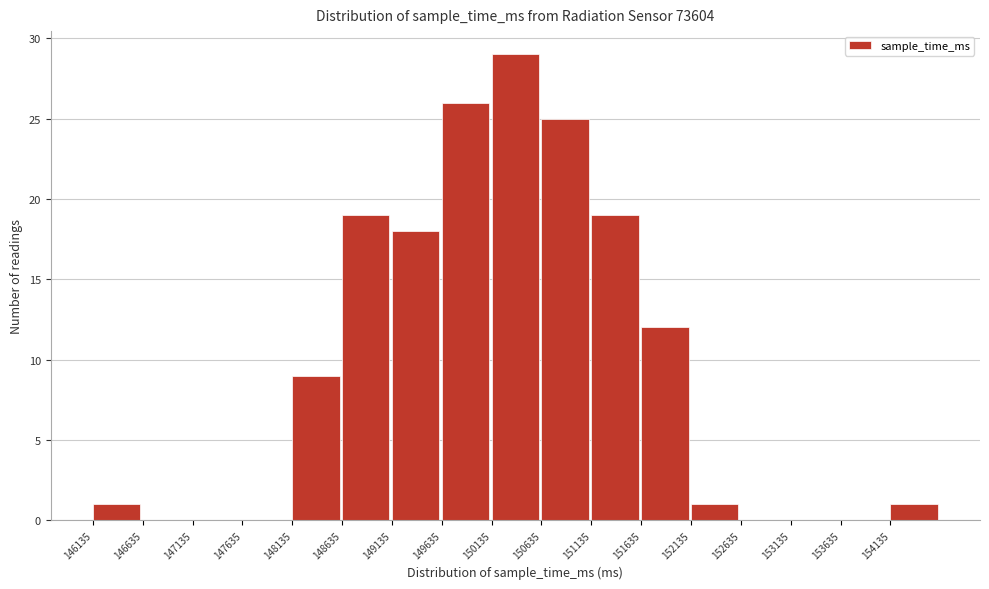

Reading left to right, transcribe this chart: for each bar, give the range it covers on the x-axis and its height. Neither the bar edges nor the heights are printed on the chart, so give them approximately, as read against the axes.

146135 to 146635: 1
146635 to 147135: 0
147135 to 147635: 0
147635 to 148135: 0
148135 to 148635: 9
148635 to 149135: 19
149135 to 149635: 18
149635 to 150135: 26
150135 to 150635: 29
150635 to 151135: 25
151135 to 151635: 19
151635 to 152135: 12
152135 to 152635: 1
152635 to 153135: 0
153135 to 153635: 0
153635 to 154135: 0
154135 to 154635: 1